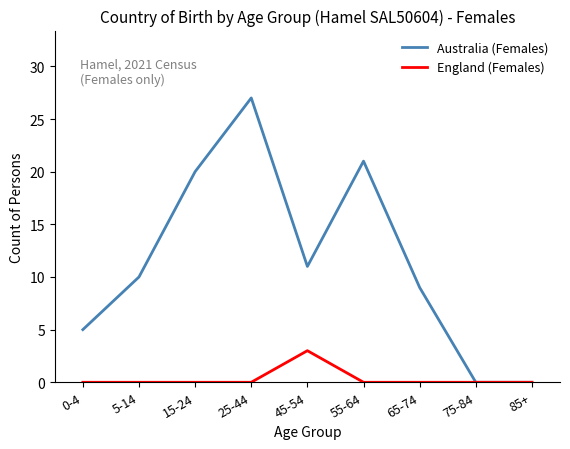

How many lines are shown in the chart?

2